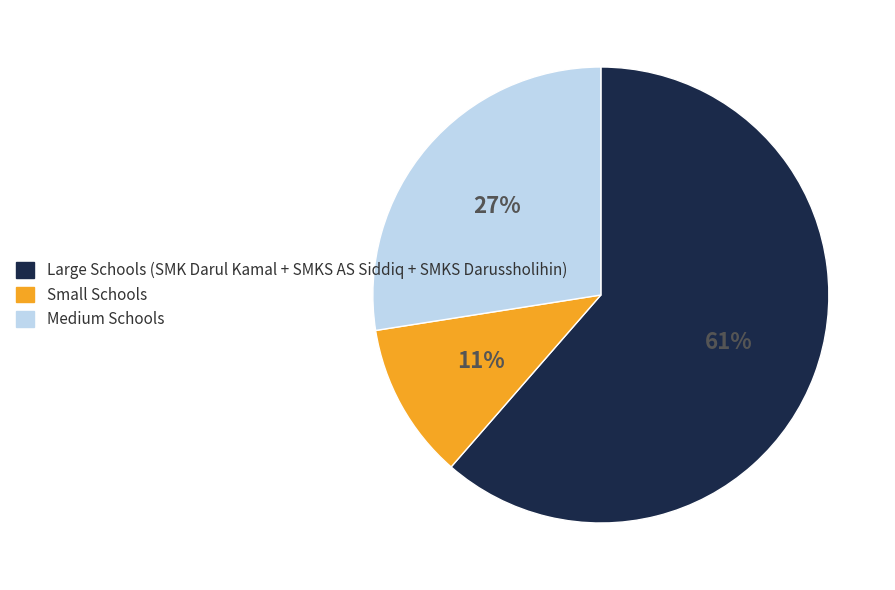

Is the sum of Large Schools (SMK Darul Kamal + SMKS AS Siddiq + SMKS Darussholihin) and Medium Schools greater than half?

Yes